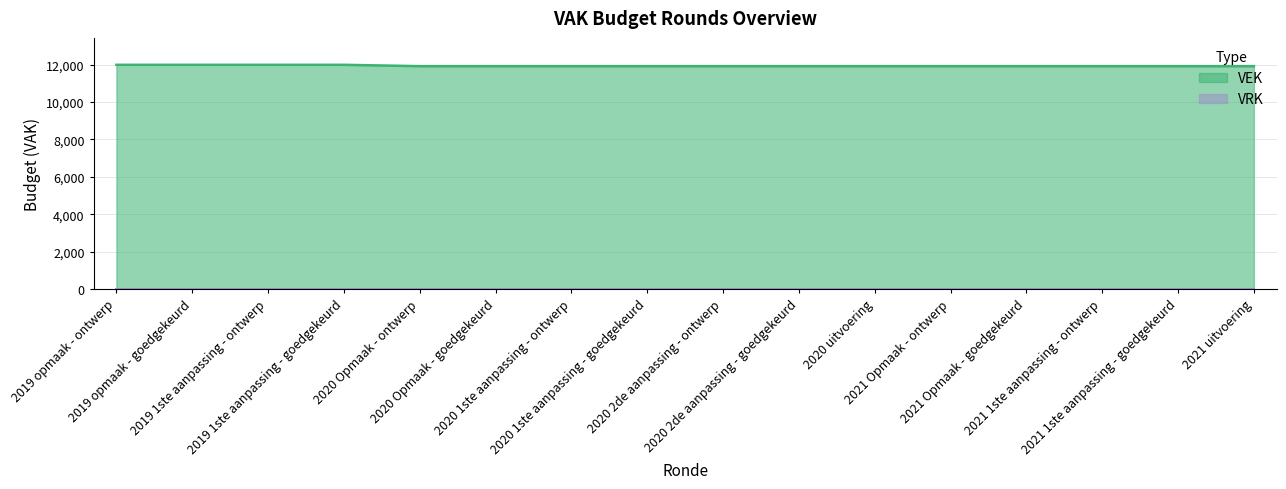

Between 2021 Opmaak - ontwerp and 2020 2de aanpassing - goedgekeurd, which is larger?

2021 Opmaak - ontwerp